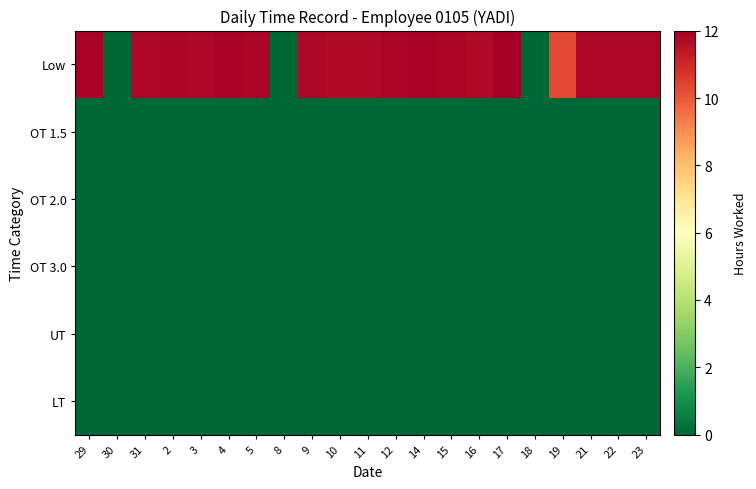

Reading right to left, transcribe all the data shown in this chart.

Low: 23=11.8	22=11.8	21=11.8	19=10.3	18=0.0	17=12.0	16=11.7	15=11.8	14=11.9	12=11.8	11=11.7	10=11.7	9=11.8	8=0.0	5=11.8	4=11.9	3=11.8	2=11.9	31=11.8	30=0.0	29=11.9
OT 1.5: 23=0.0	22=0.0	21=0.0	19=0.0	18=0.0	17=0.0	16=0.0	15=0.0	14=0.0	12=0.0	11=0.0	10=0.0	9=0.0	8=0.0	5=0.0	4=0.0	3=0.0	2=0.0	31=0.0	30=0.0	29=0.0
OT 2.0: 23=0.0	22=0.0	21=0.0	19=0.0	18=0.0	17=0.0	16=0.0	15=0.0	14=0.0	12=0.0	11=0.0	10=0.0	9=0.0	8=0.0	5=0.0	4=0.0	3=0.0	2=0.0	31=0.0	30=0.0	29=0.0
OT 3.0: 23=0.0	22=0.0	21=0.0	19=0.0	18=0.0	17=0.0	16=0.0	15=0.0	14=0.0	12=0.0	11=0.0	10=0.0	9=0.0	8=0.0	5=0.0	4=0.0	3=0.0	2=0.0	31=0.0	30=0.0	29=0.0
UT: 23=0.0	22=0.0	21=0.0	19=0.0	18=0.0	17=0.0	16=0.0	15=0.0	14=0.0	12=0.0	11=0.0	10=0.0	9=0.0	8=0.0	5=0.0	4=0.0	3=0.0	2=0.0	31=0.0	30=0.0	29=0.0
LT: 23=0.0	22=0.0	21=0.0	19=0.0	18=0.0	17=0.0	16=0.0	15=0.0	14=0.0	12=0.0	11=0.0	10=0.0	9=0.0	8=0.0	5=0.0	4=0.0	3=0.0	2=0.0	31=0.0	30=0.0	29=0.0